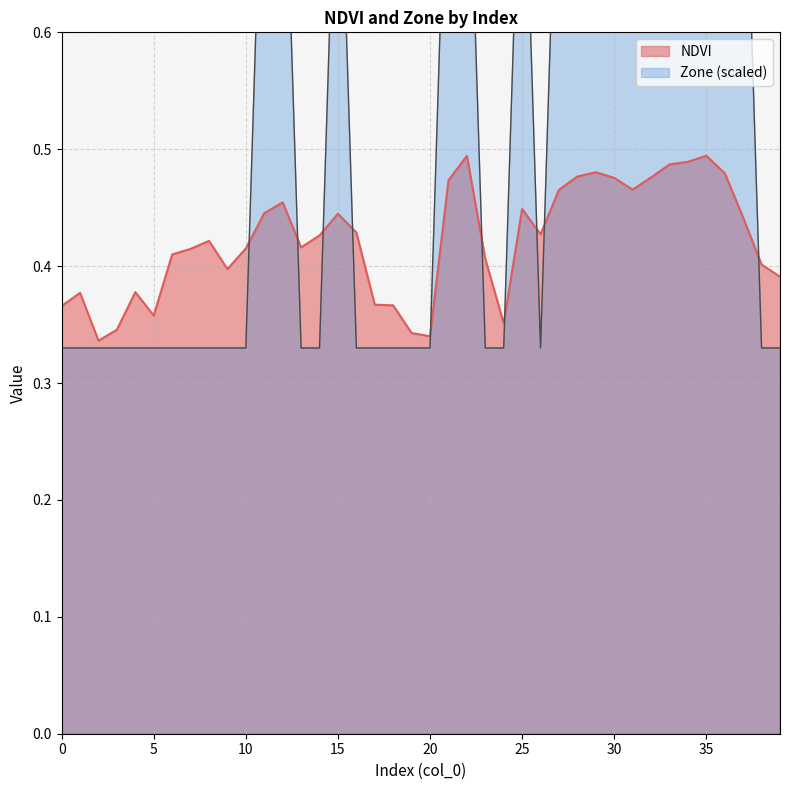

Rank the series by their average value, from lowest to highest.

NDVI, Zone